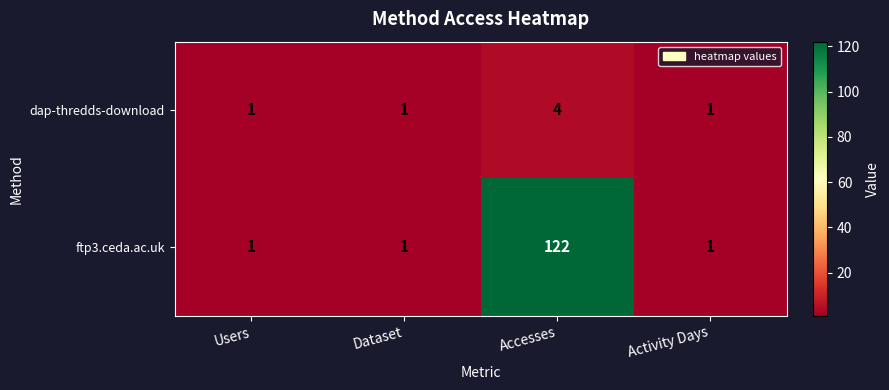

True or false: dap-thredds-download has a value of 2 at Accesses.

False